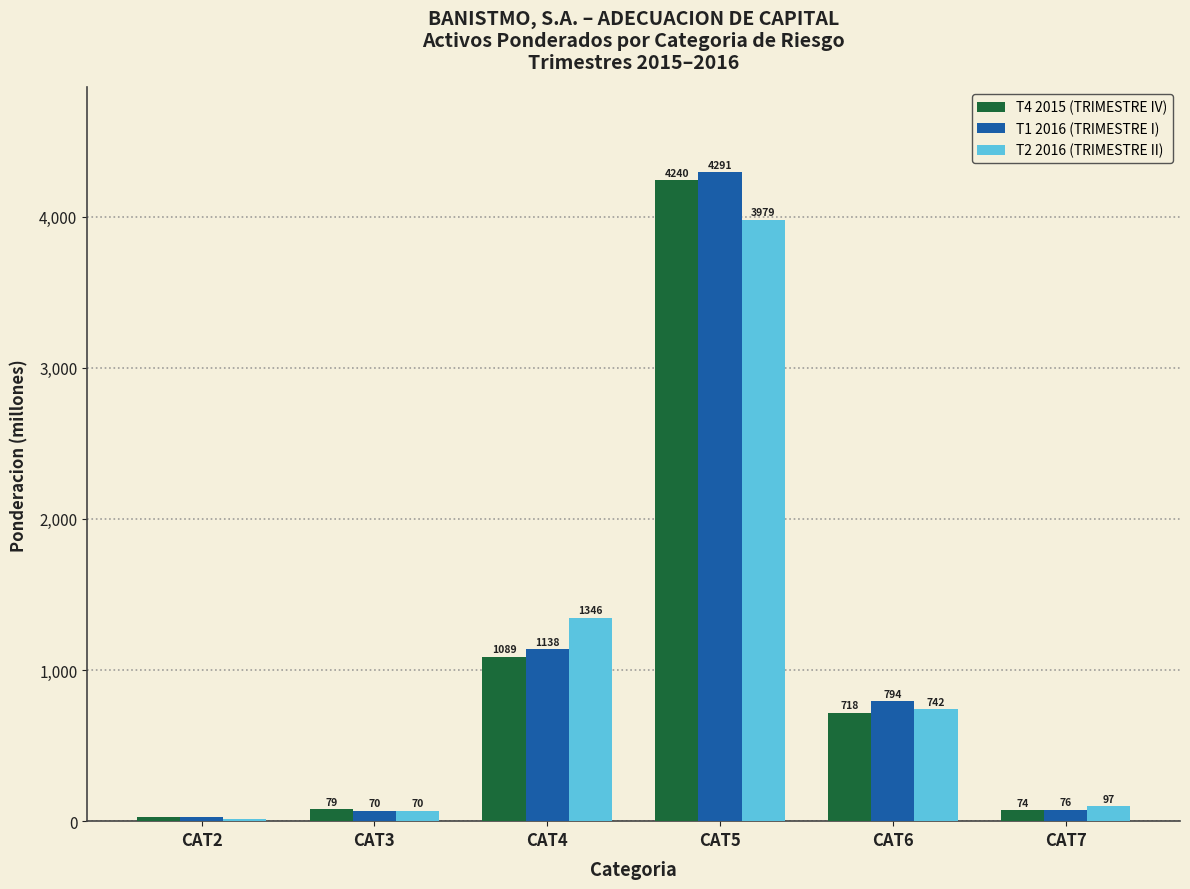

At which label does T2 2016 (TRIMESTRE II) reach its peak?

CAT5